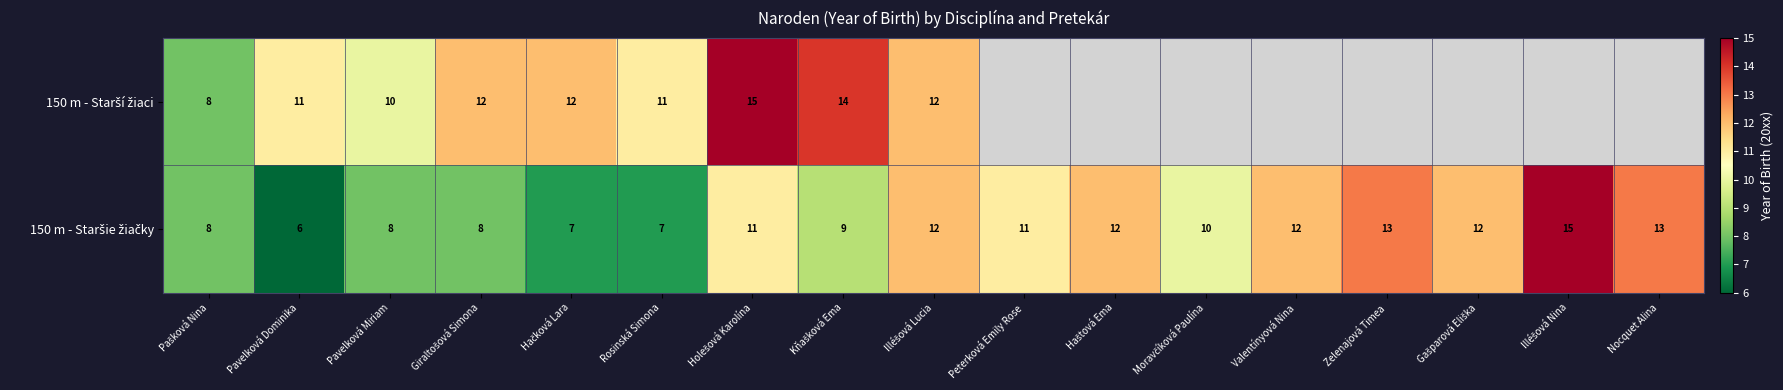

Which series has the largest total across all categories?

150 m - Staršie žiačky